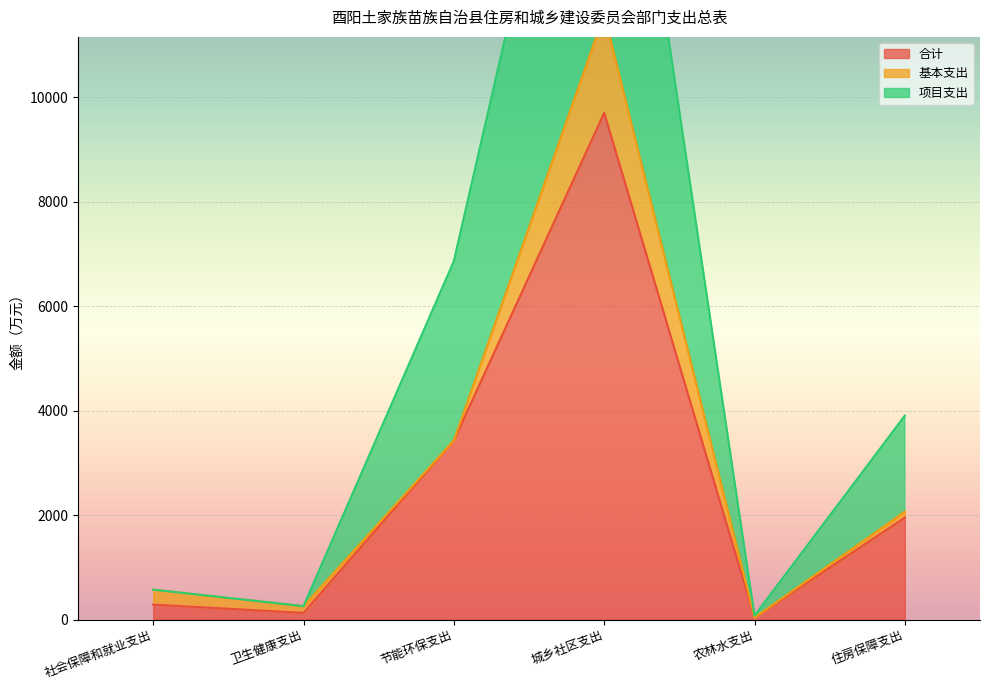

Which series has the largest range (max minus min)?

项目支出